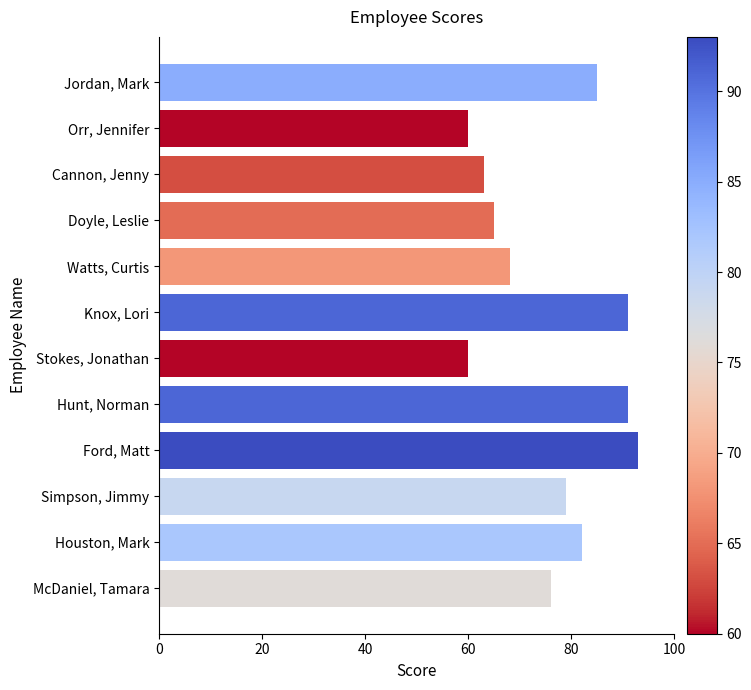

Which has a higher value, Jordan, Mark or Stokes, Jonathan?

Jordan, Mark